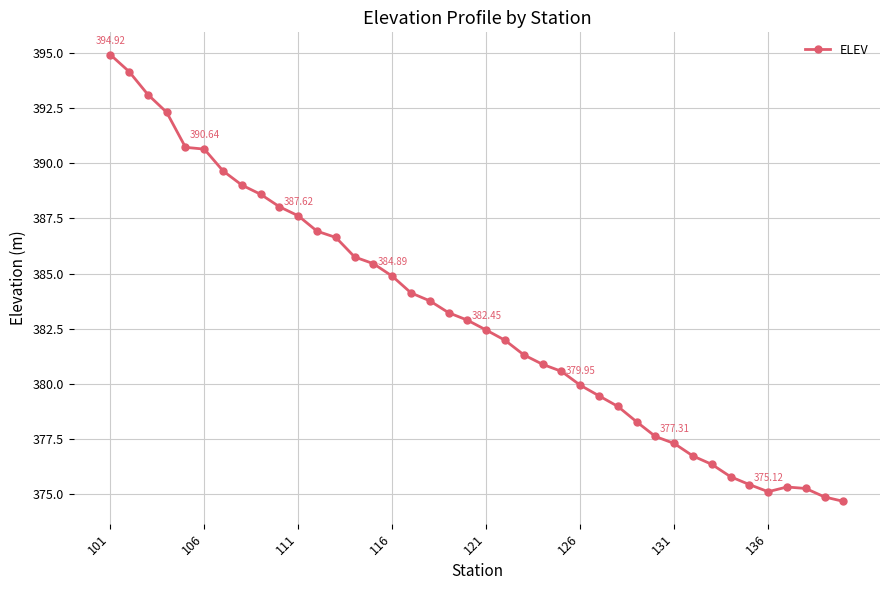

What is the difference between the maximum and minimum values?

20.2